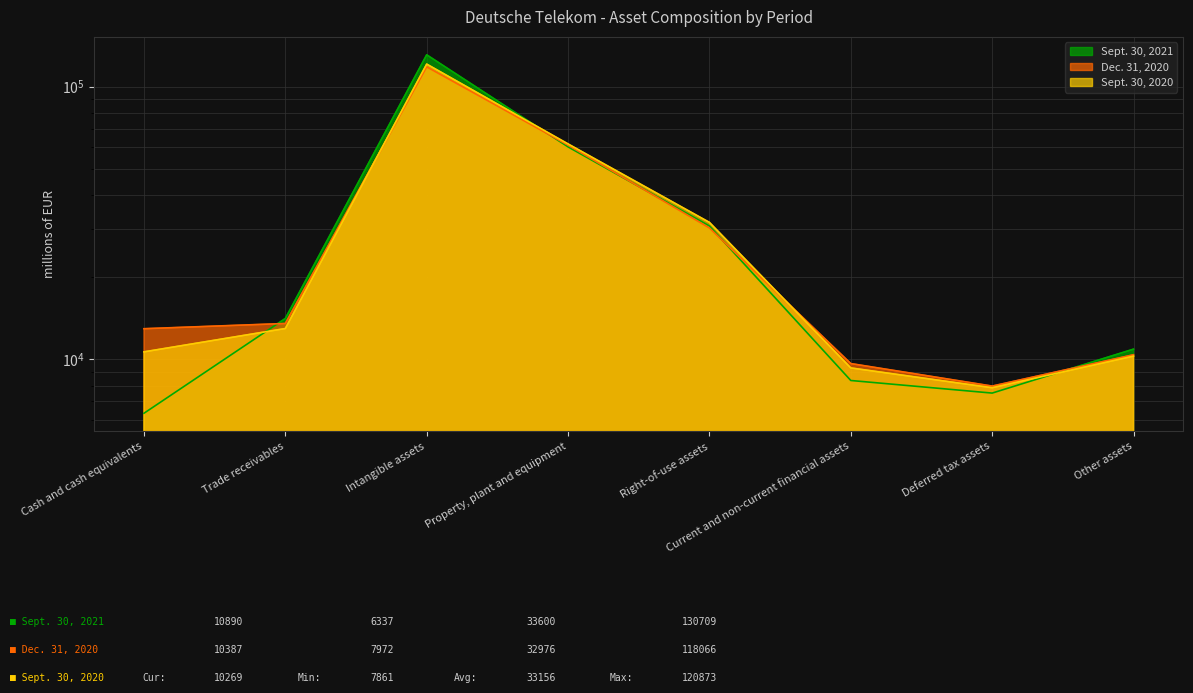

What are all the series names shown in the legend?

Sept. 30, 2021, Dec. 31, 2020, Sept. 30, 2020